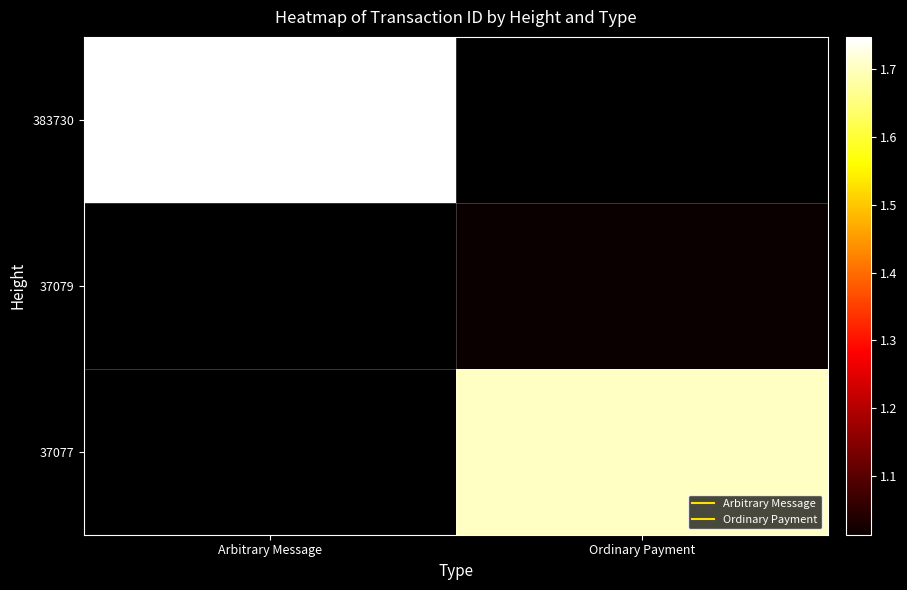

List the labels in order of 383730 value, largest first.

Arbitrary Message, Ordinary Payment